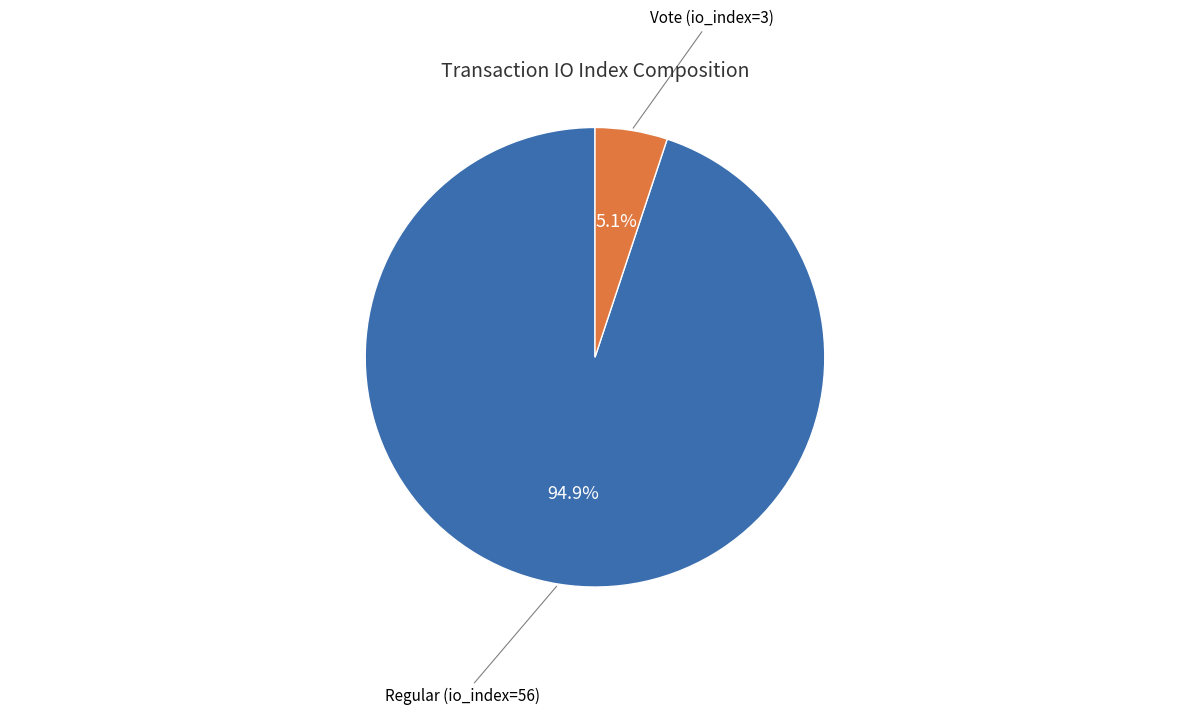

How many segments does this pie chart have?

2